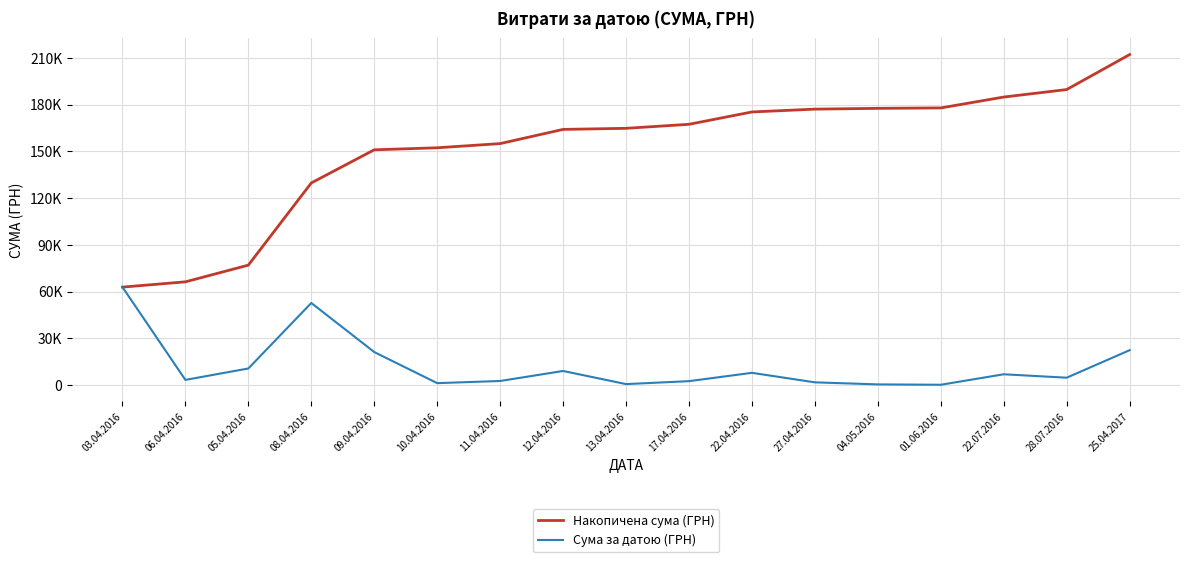

How many interior local peaks does the Сума за датою (ГРН) series have?

4